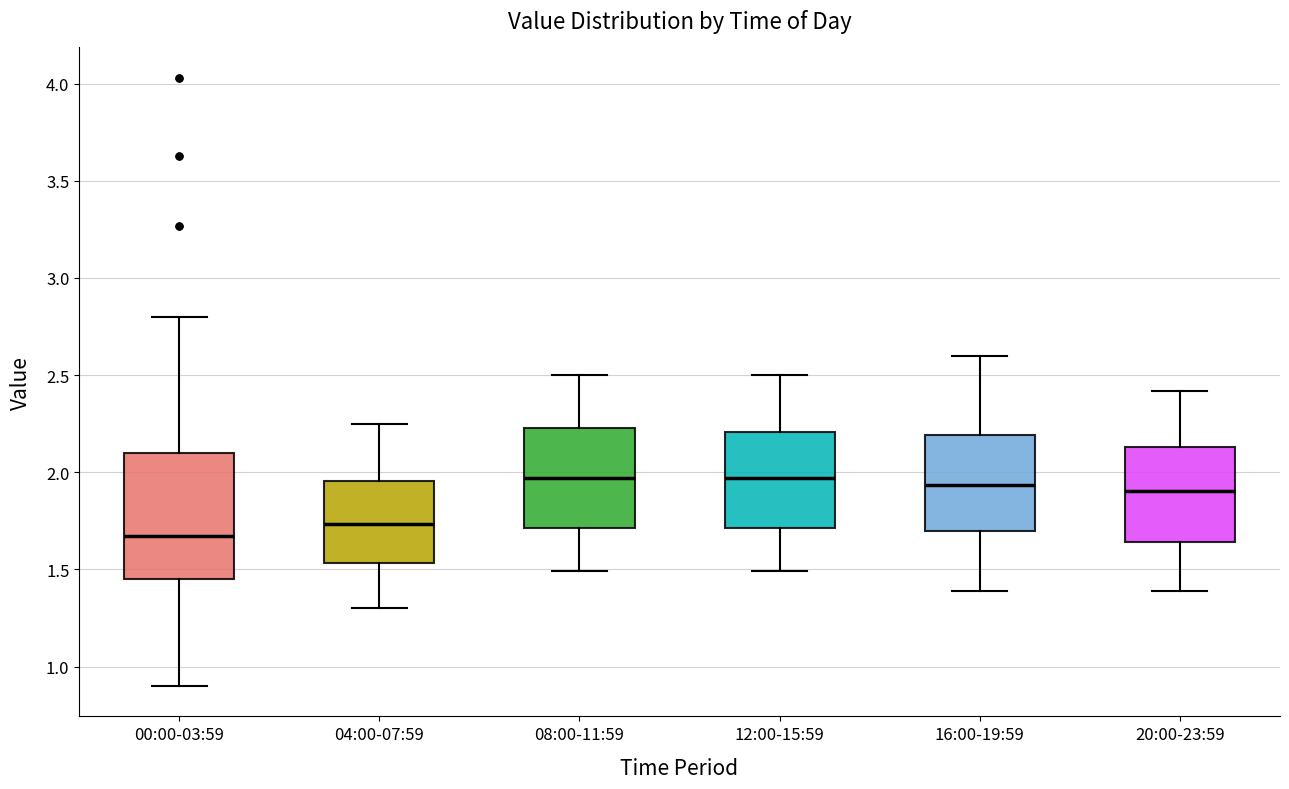

Reading left to right, transcribe this box plot: for each box, give where its median line is, the range the box spans, and where its two whiskers end, as read against the y-axis. The values are not printed on the chart, so give them approximately, as read against the axis.

00:00-03:59: median 1.65, box 1.45 to 2.10, whiskers 0.90 to 2.80
04:00-07:59: median 1.75, box 1.55 to 1.95, whiskers 1.30 to 2.25
08:00-11:59: median 1.95, box 1.70 to 2.25, whiskers 1.50 to 2.50
12:00-15:59: median 1.95, box 1.70 to 2.20, whiskers 1.50 to 2.50
16:00-19:59: median 1.95, box 1.70 to 2.20, whiskers 1.40 to 2.60
20:00-23:59: median 1.90, box 1.65 to 2.15, whiskers 1.40 to 2.40